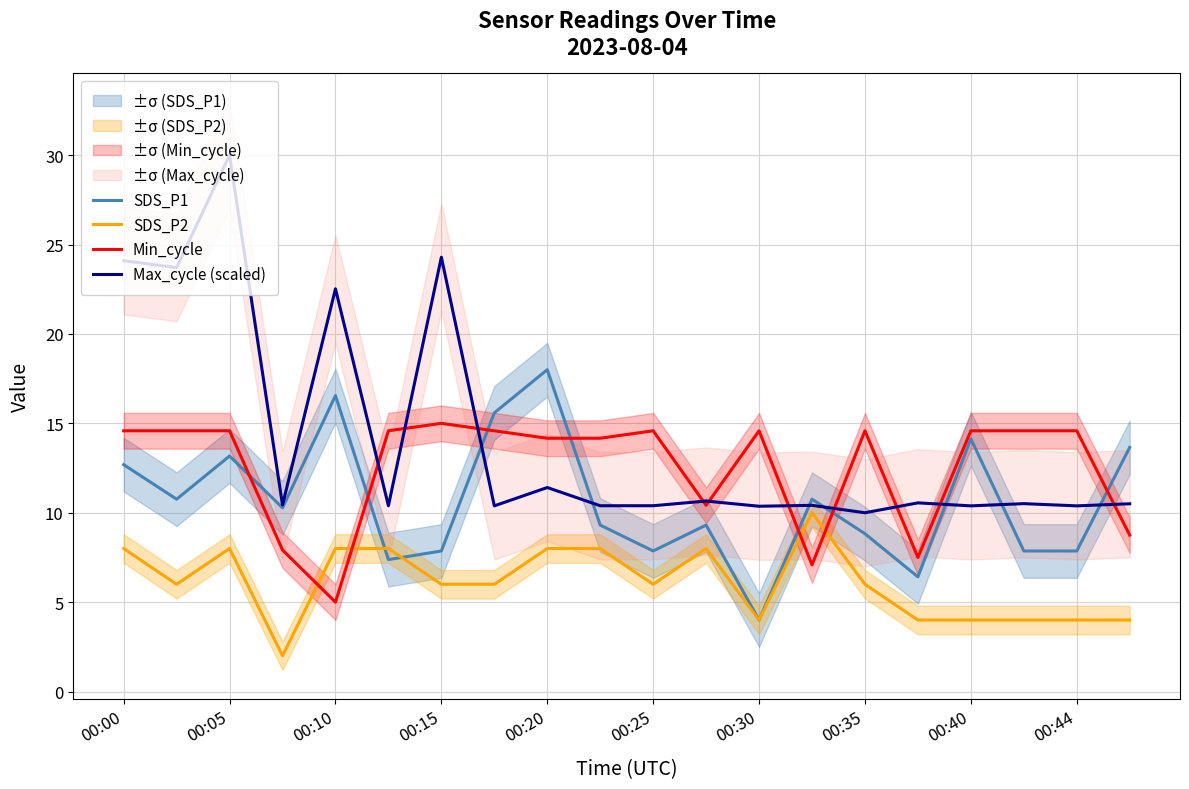

What is the lowest value of the Min_cycle series?

5.0